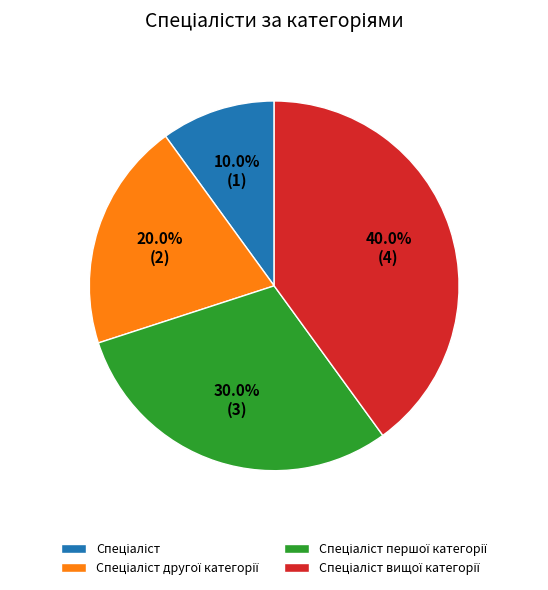

Does any single category account for the majority?

No